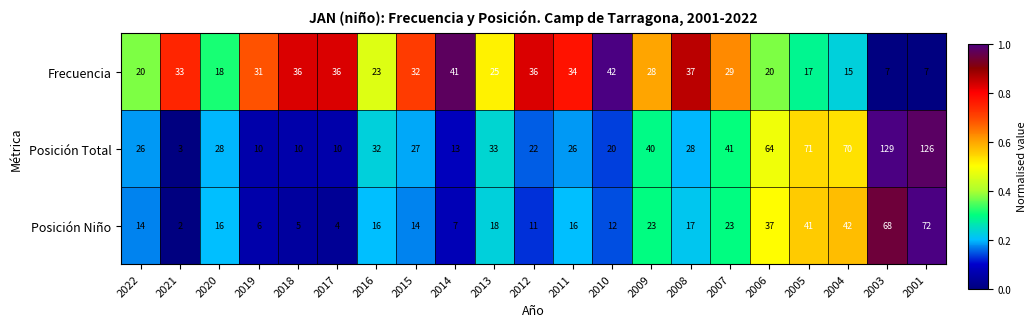

What is the difference between the maximum and minimum values in the Posición Niño series?

70